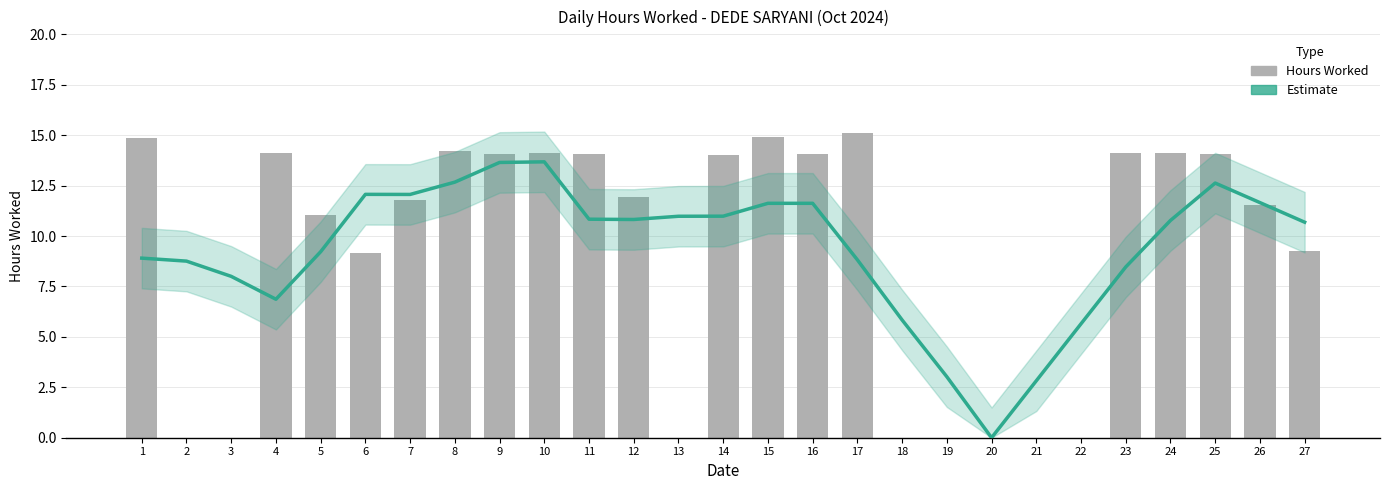

Reading right to left, extract all data points from this chart.

Estimate: 10.7	11.7	12.6	10.8	8.5	5.6	2.8	0.0	3.0	5.8	8.8	11.6	11.6	11.0	11.0	10.8	10.8	13.7	13.6	12.7	12.1	12.1	9.2	6.9	8.0	8.8	8.9
Hours Worked: 9.3	11.5	14.1	14.1	14.1	0.0	0.0	0.0	0.0	0.0	15.1	14.1	14.9	14.0	0.0	11.9	14.1	14.1	14.1	14.2	11.8	9.2	11.1	14.1	0.0	0.0	14.8